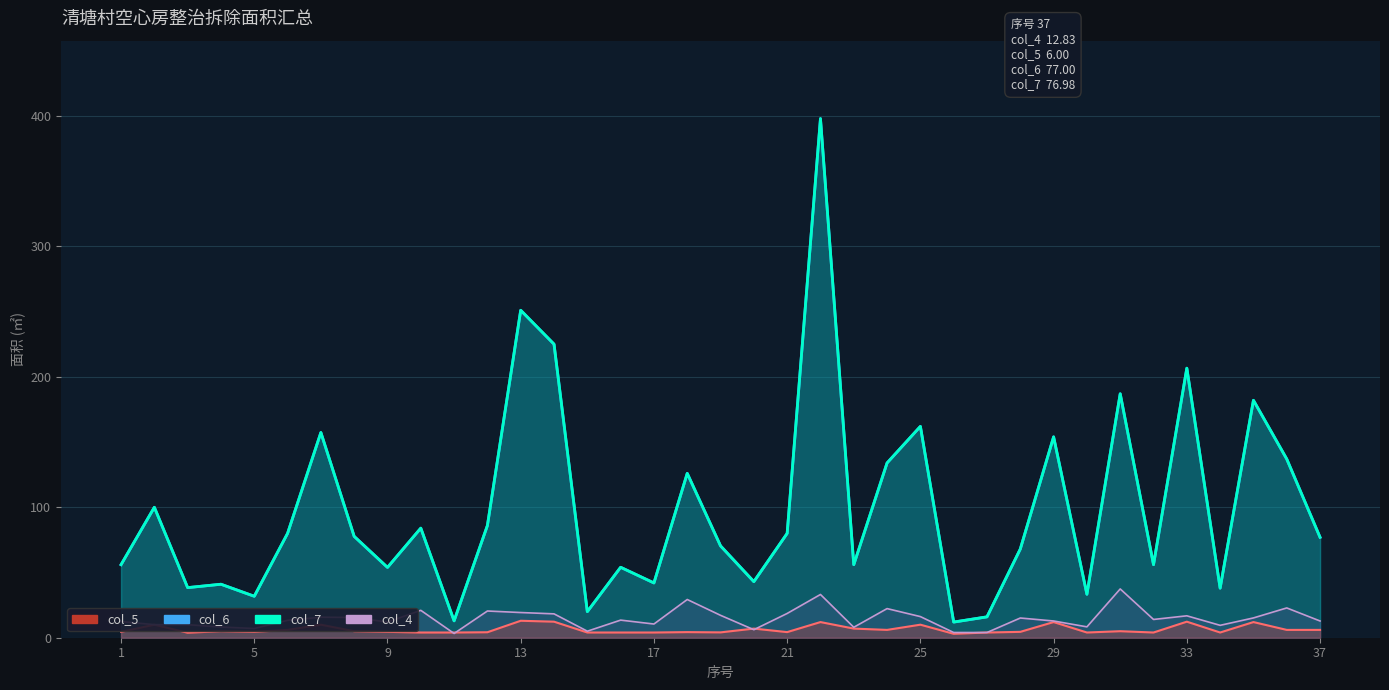

The col_7 series shows 366.8 at 13. True or false?

False